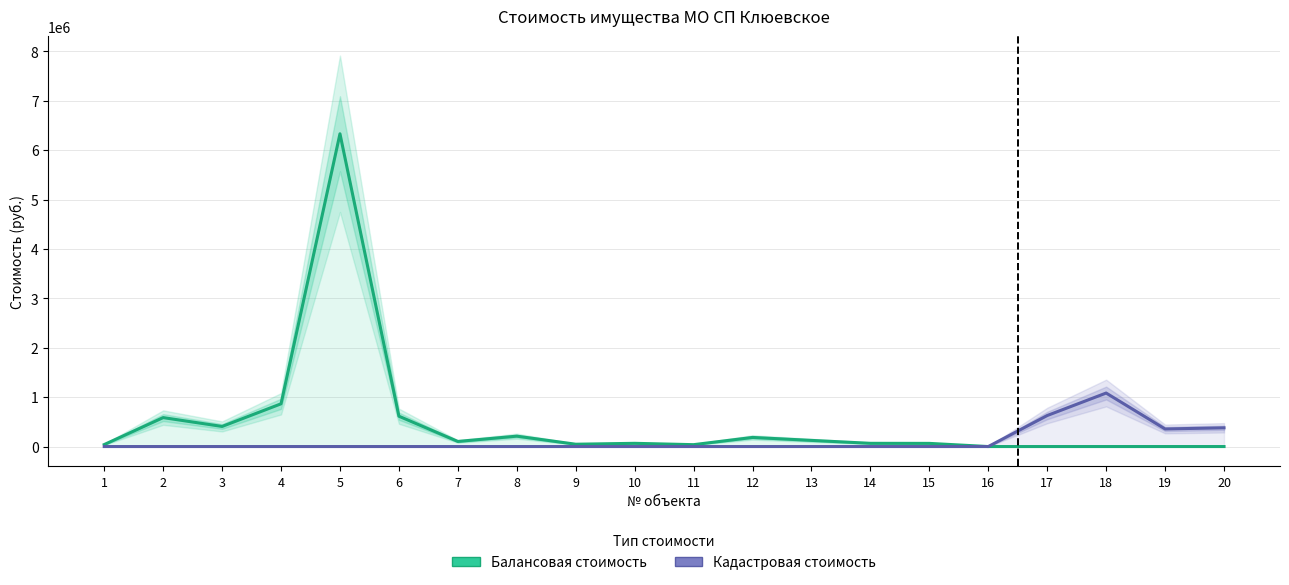

What is the total value across all series at 3?

406908.0